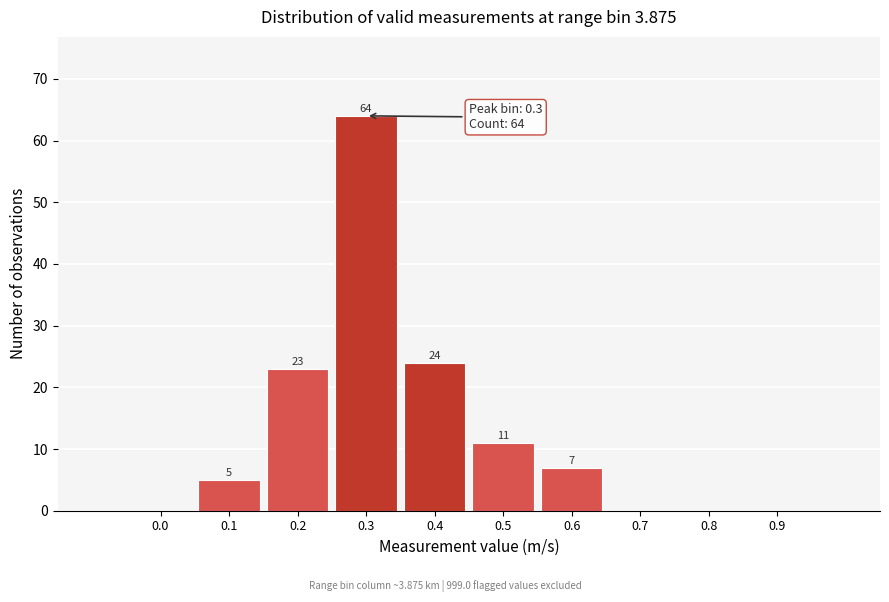

Which range on the x-axis has the tallest bar?

0.25 to 0.35